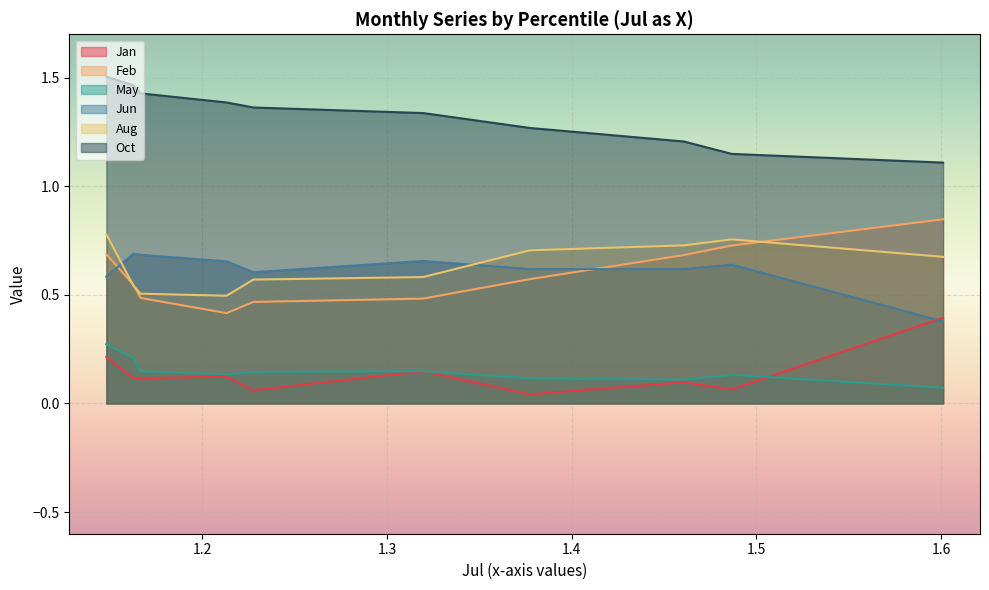

True or false: May and Jun cross at least once.

False